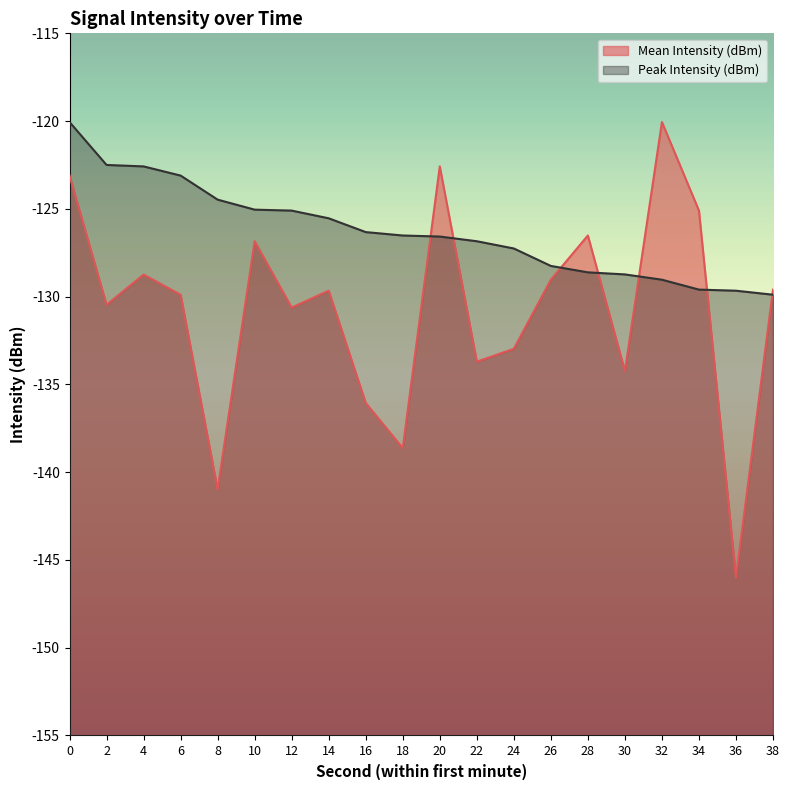

How many data points in Peak Intensity (dBm) are above -126?

8